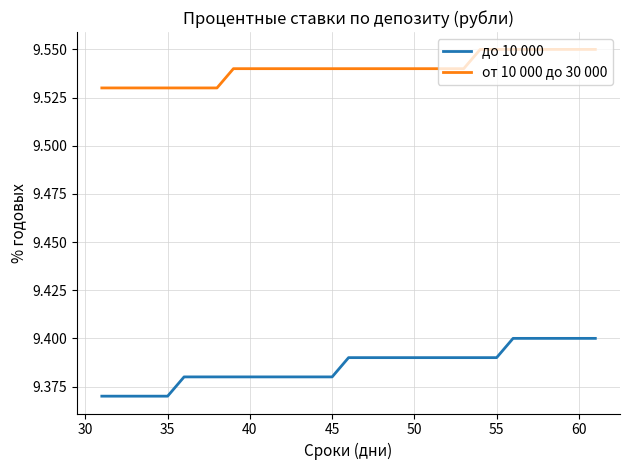

True or false: от 10 000 до 30 000 and до 10 000 cross at least once.

False